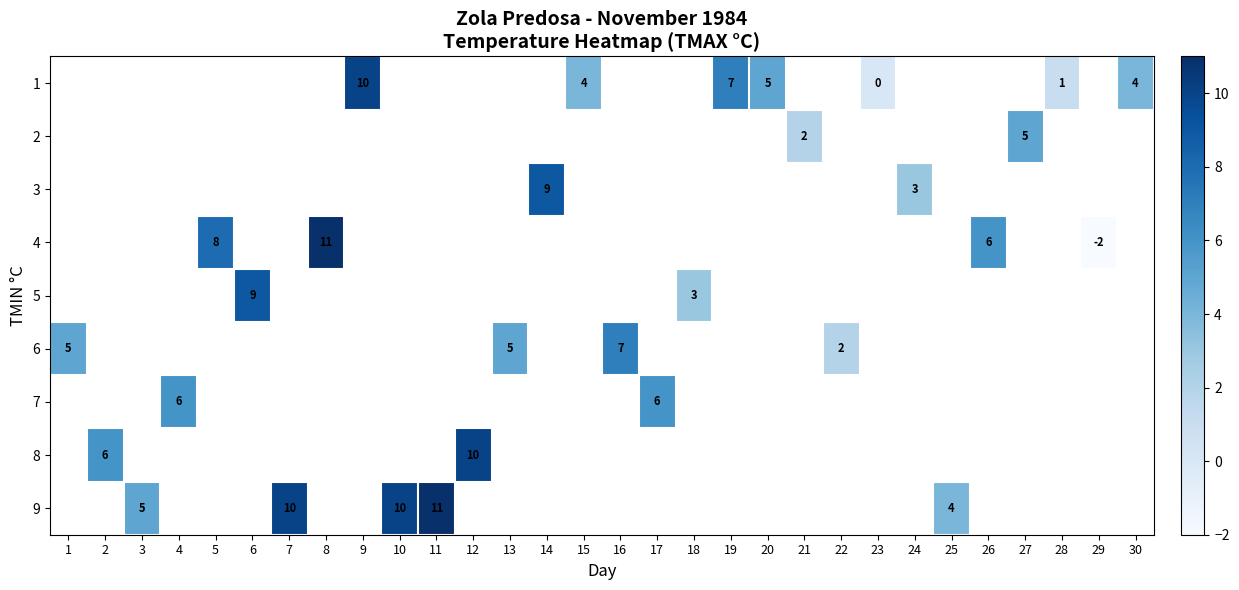

Which has a higher value, 6 or 5?

5